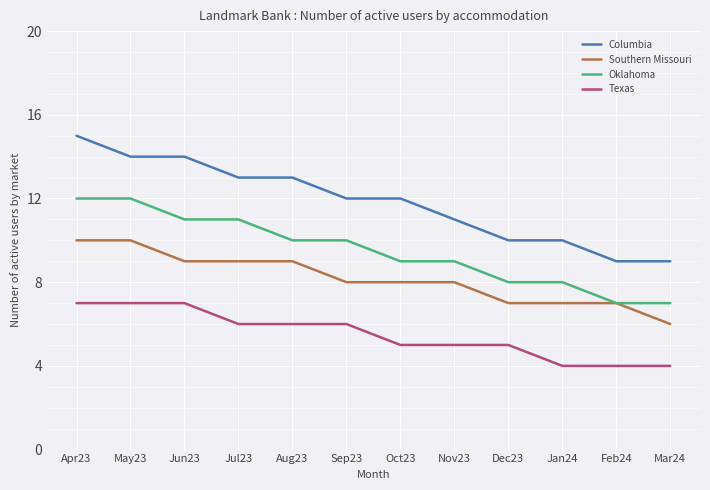

Is the value of Texas at Feb24 greater than the value of Oklahoma at Nov23?

No